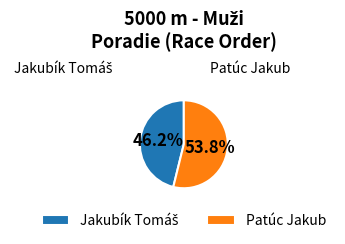

What is the majority slice?

Patúc Jakub